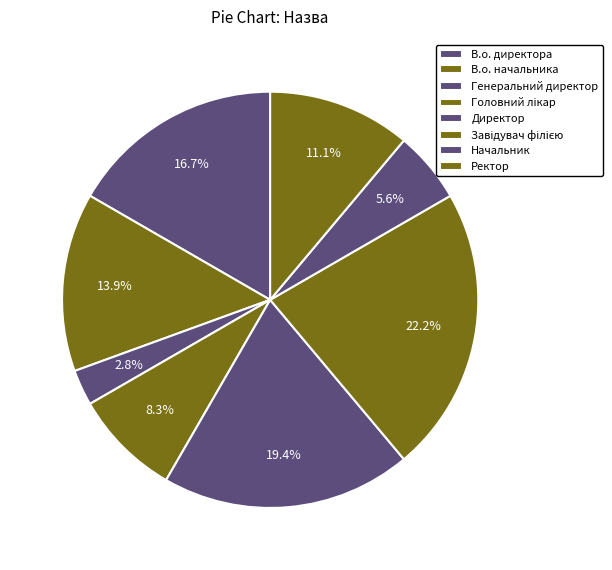

How many slices are in this pie chart?

8